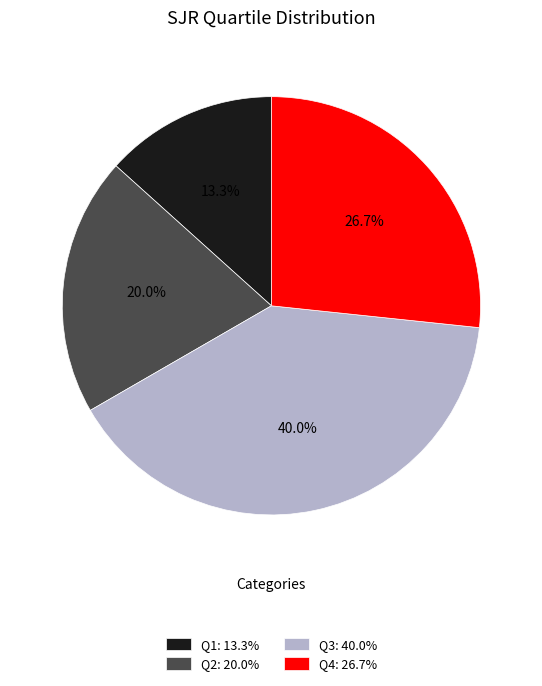

Is it true that Q2 is 12% of the pie?

False